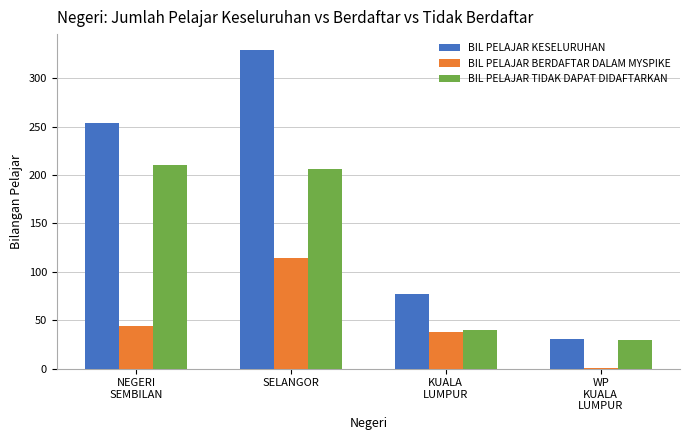

At which category does the chart reach its peak across all series?

SELANGOR